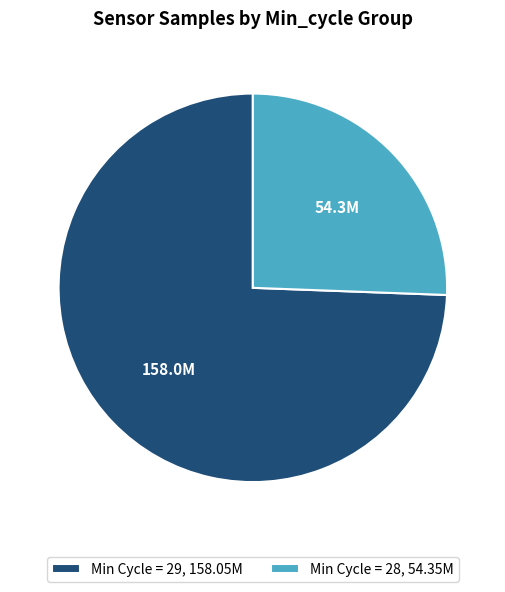

True or false: Min Cycle = 28, 54.35M accounts for 17% of the total.

False